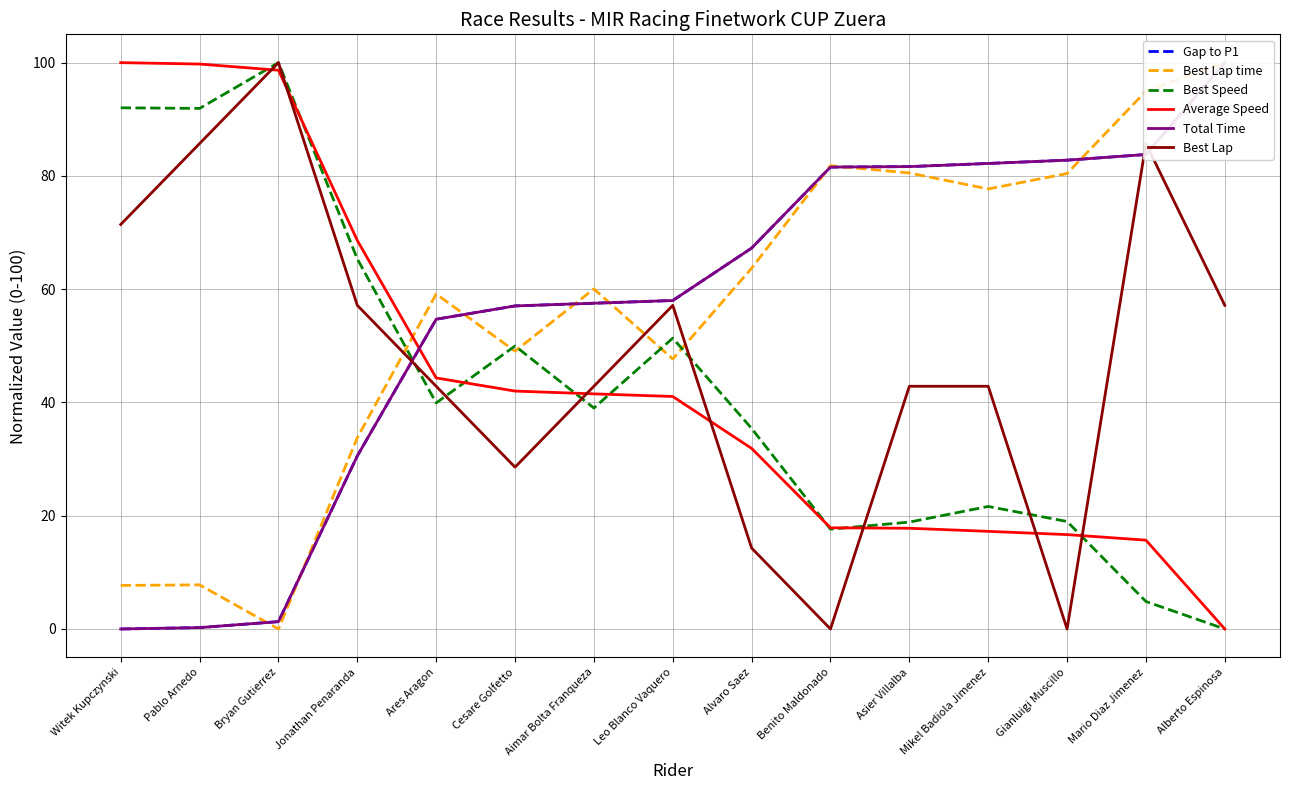

How many values in the Total Time series exceed 58?

8